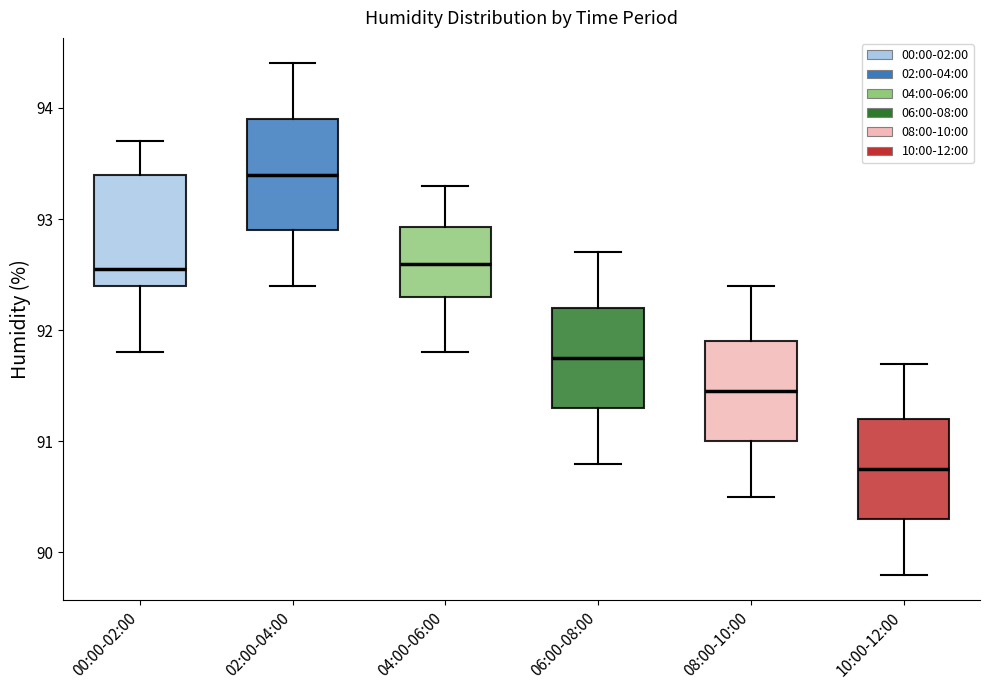

Where is the lower edge of the box for 04:00-06:00 on the y-axis? The values are not printed on the chart, so give them approximately, as read against the axis.

92.3